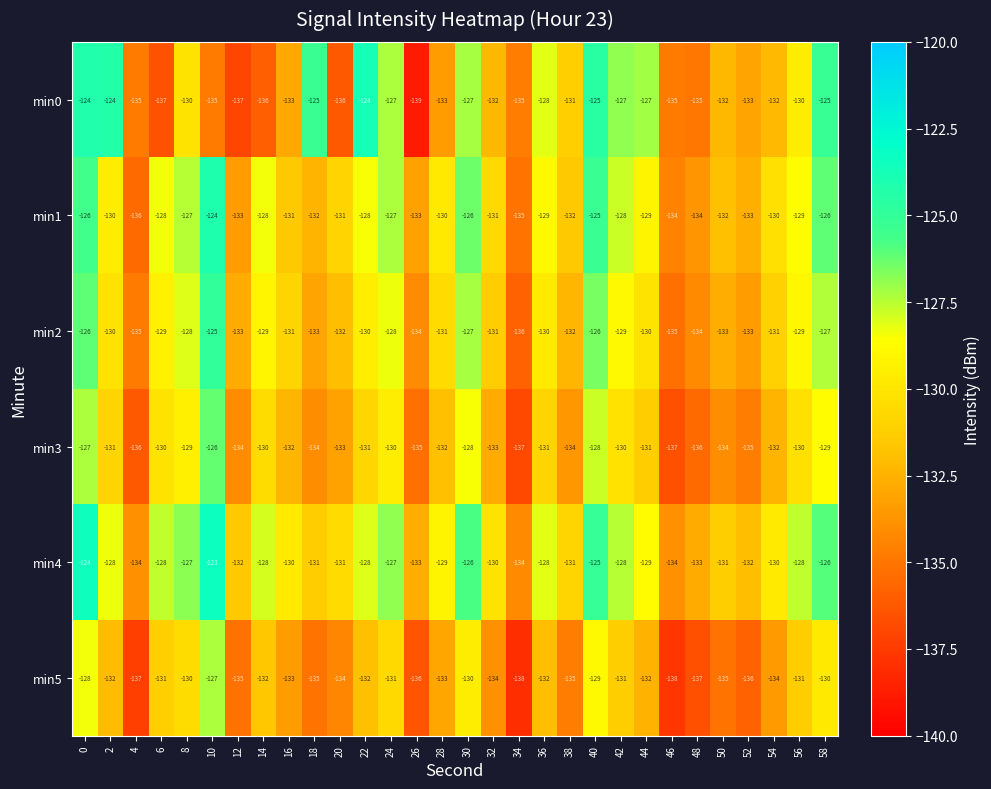

Between 18 and 50, which series saw the biggest shift?

min0